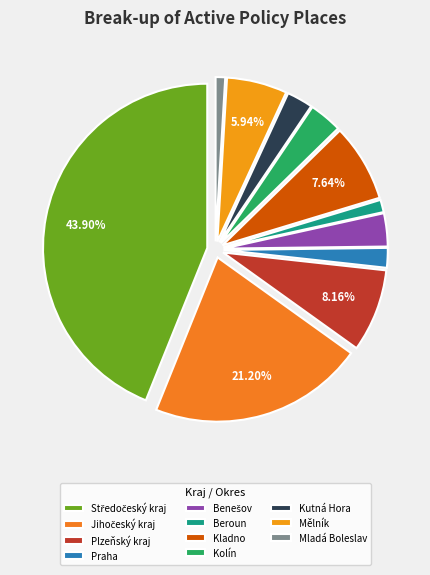

Count the number of slices in the pie.

11